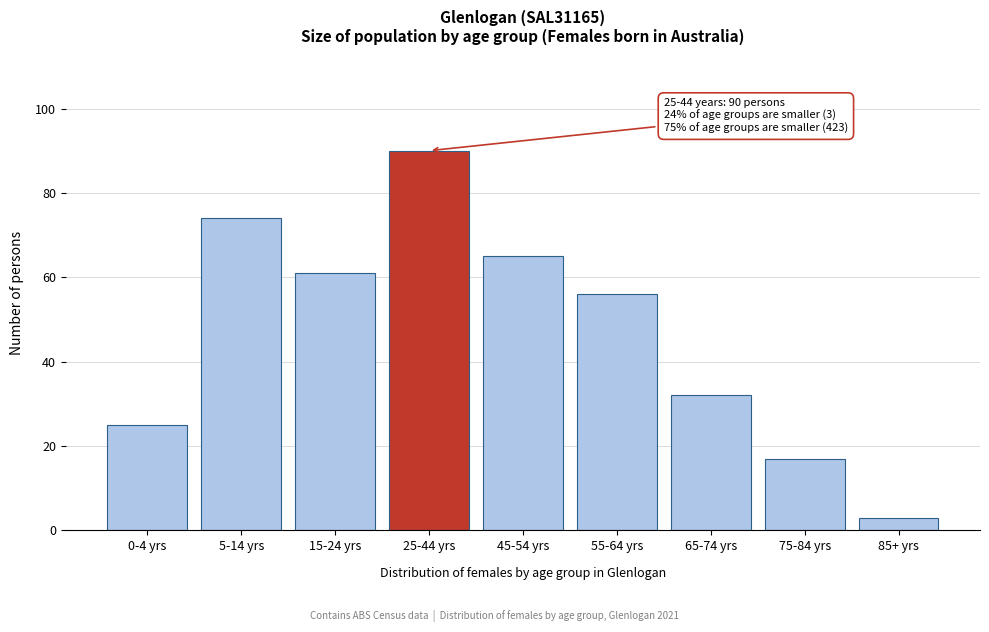

Reading left to right, what are all the values shown in this chart?

0-4 yrs=25	5-14 yrs=74	15-24 yrs=61	25-44 yrs=90	45-54 yrs=65	55-64 yrs=56	65-74 yrs=32	75-84 yrs=17	85+ yrs=3